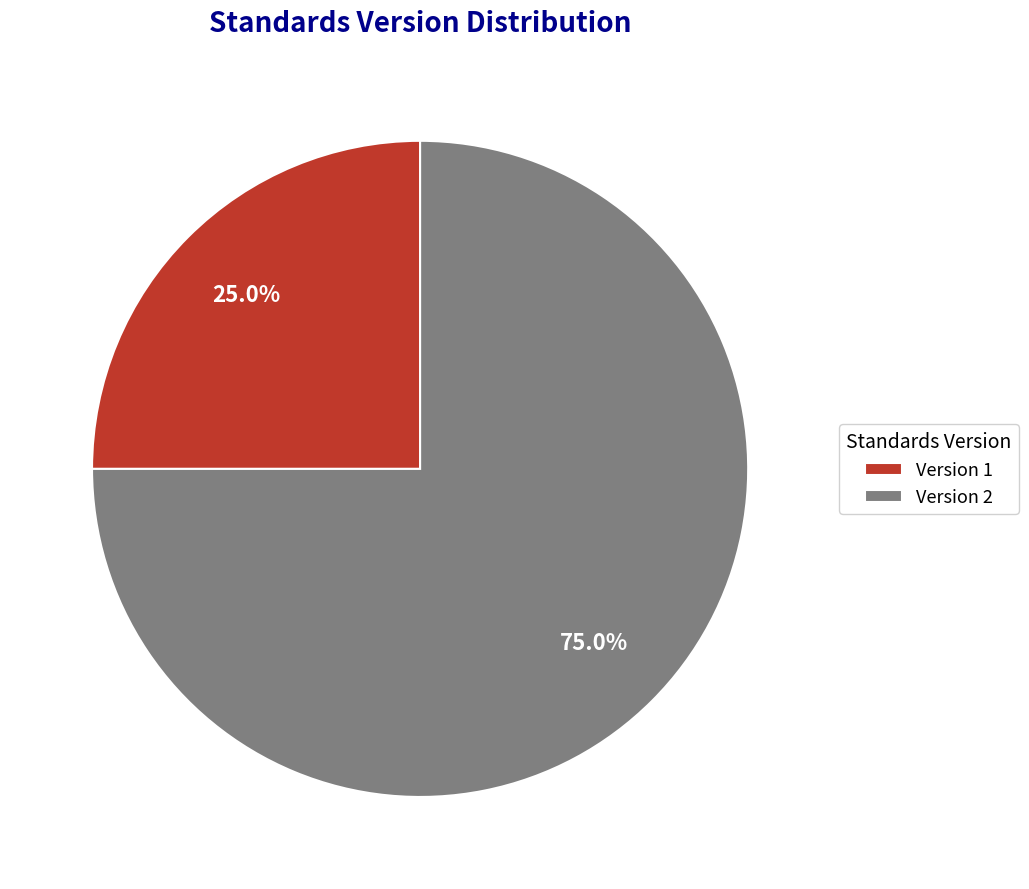

What percentage do Version 2 and Version 1 together represent?

100.0%